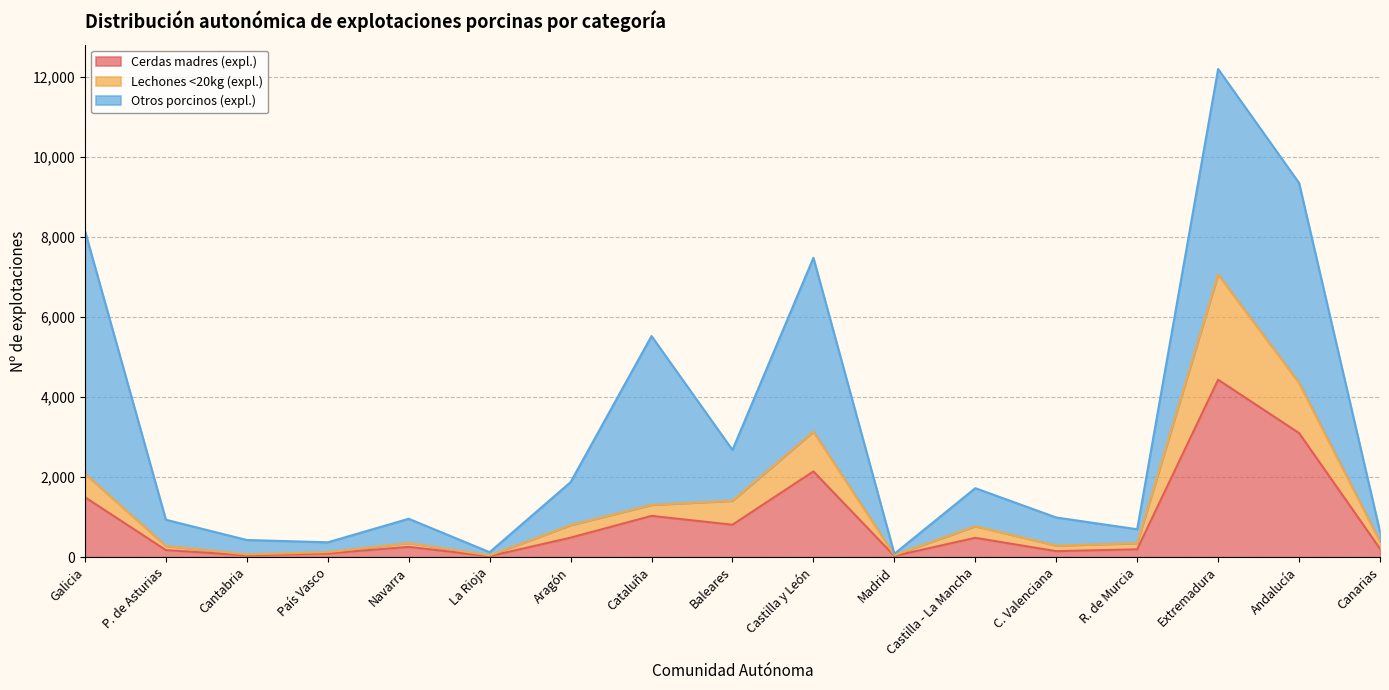

True or false: Cerdas madres (expl.) has a value of 1991 at Extremadura.

False